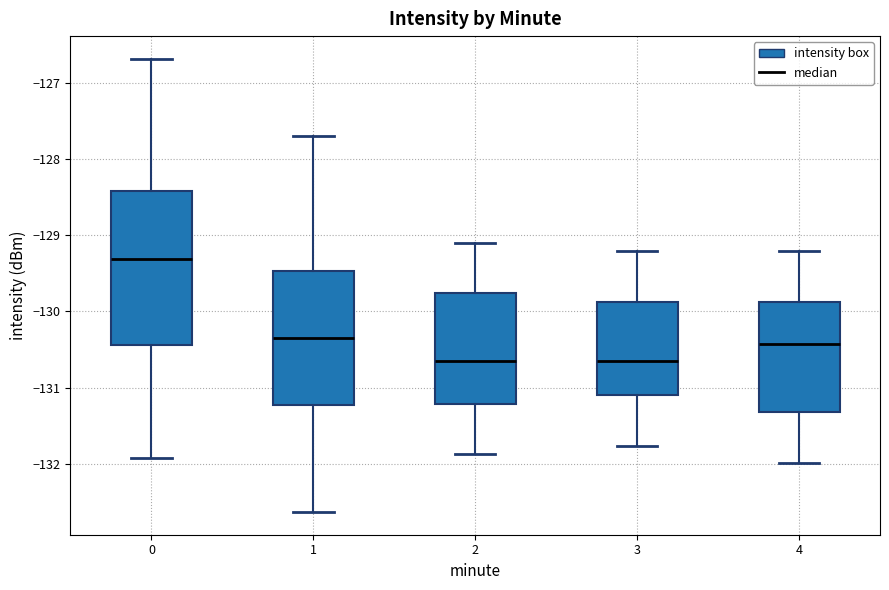

Reading left to right, read every box against the y-axis: the position of its median line, the range the box covers, and the ends of its whiskers. The values are not printed on the chart, so give them approximately, as read against the axis.

0: median -129.3, box -130.4 to -128.4, whiskers -131.9 to -126.7
1: median -130.3, box -131.2 to -129.5, whiskers -132.6 to -127.7
2: median -130.7, box -131.2 to -129.8, whiskers -131.9 to -129.1
3: median -130.7, box -131.1 to -129.9, whiskers -131.8 to -129.2
4: median -130.4, box -131.3 to -129.9, whiskers -132.0 to -129.2